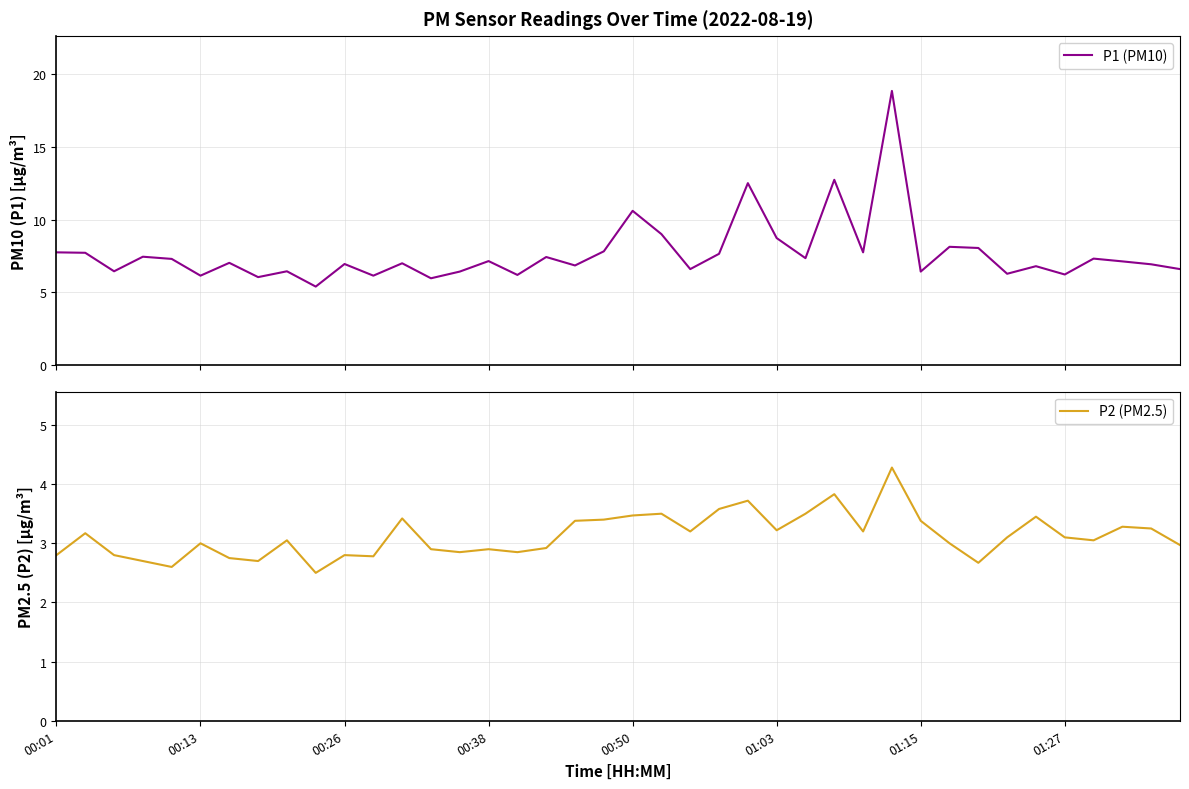

Rank the series by their maximum value, from highest to lowest.

P1 (PM10), P2 (PM2.5)